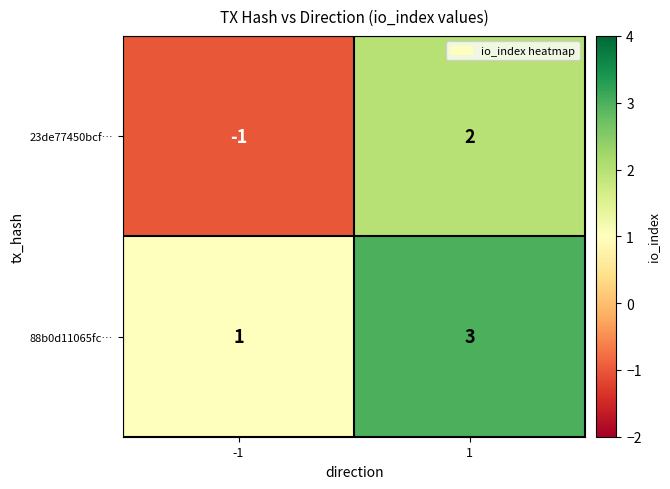

What is the difference between the 23de77450bcf… values at -1 and 1?

3